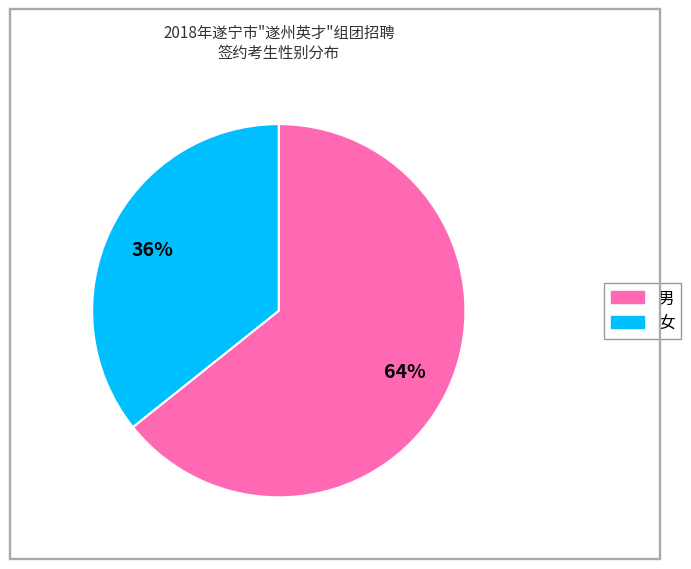

To the nearest percent, what percentage of the pie is 女?

36%